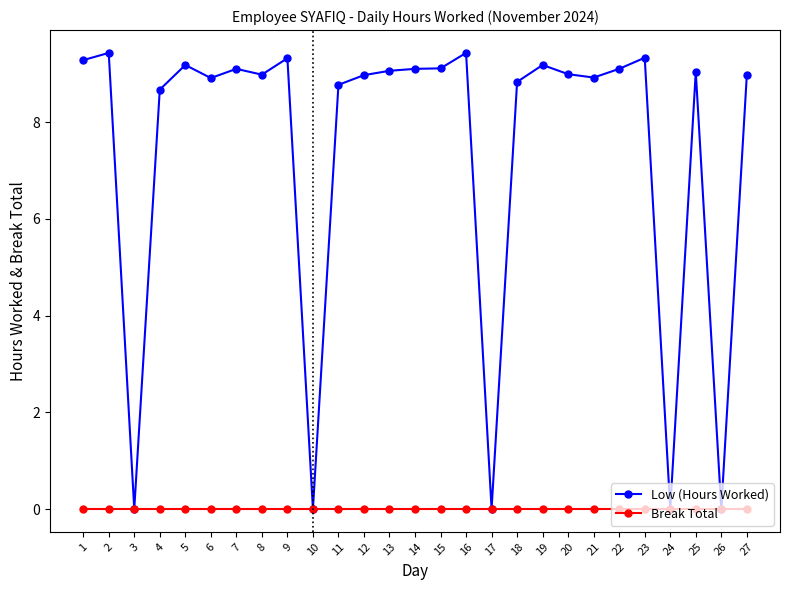

What are all the series names shown in the legend?

Low (Hours Worked), Break Total